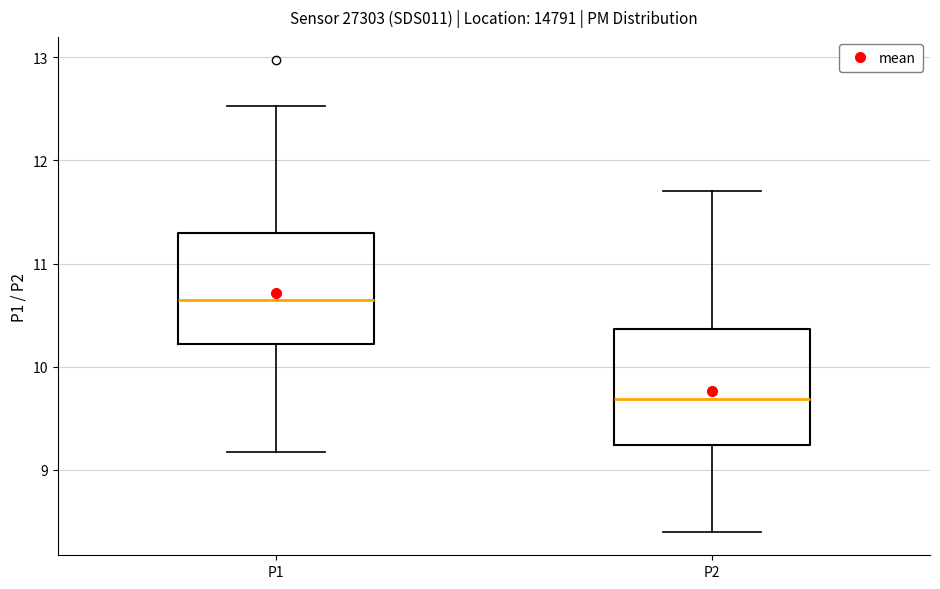

Reading left to right, transcribe this box plot: for each box, give where its median line is, the range the box spans, and where its two whiskers end, as read against the y-axis. The values are not printed on the chart, so give them approximately, as read against the axis.

P1: median 10.7, box 10.2 to 11.3, whiskers 9.2 to 12.5
P2: median 9.7, box 9.2 to 10.4, whiskers 8.4 to 11.7